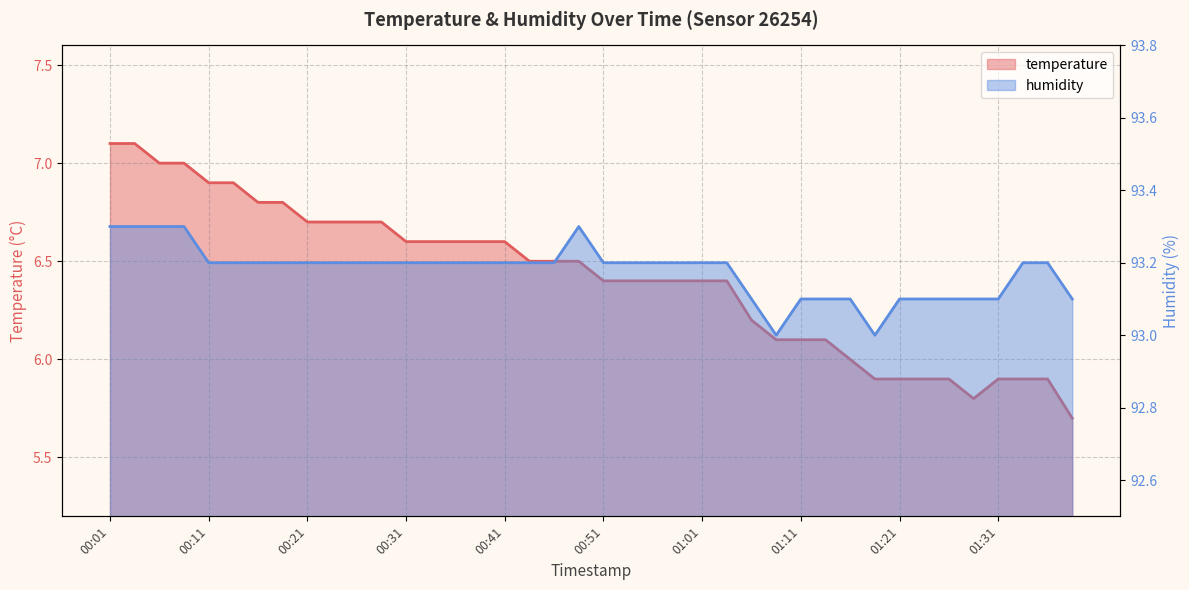

True or false: temperature_line has more than 0 points higher than both neighbors.

False